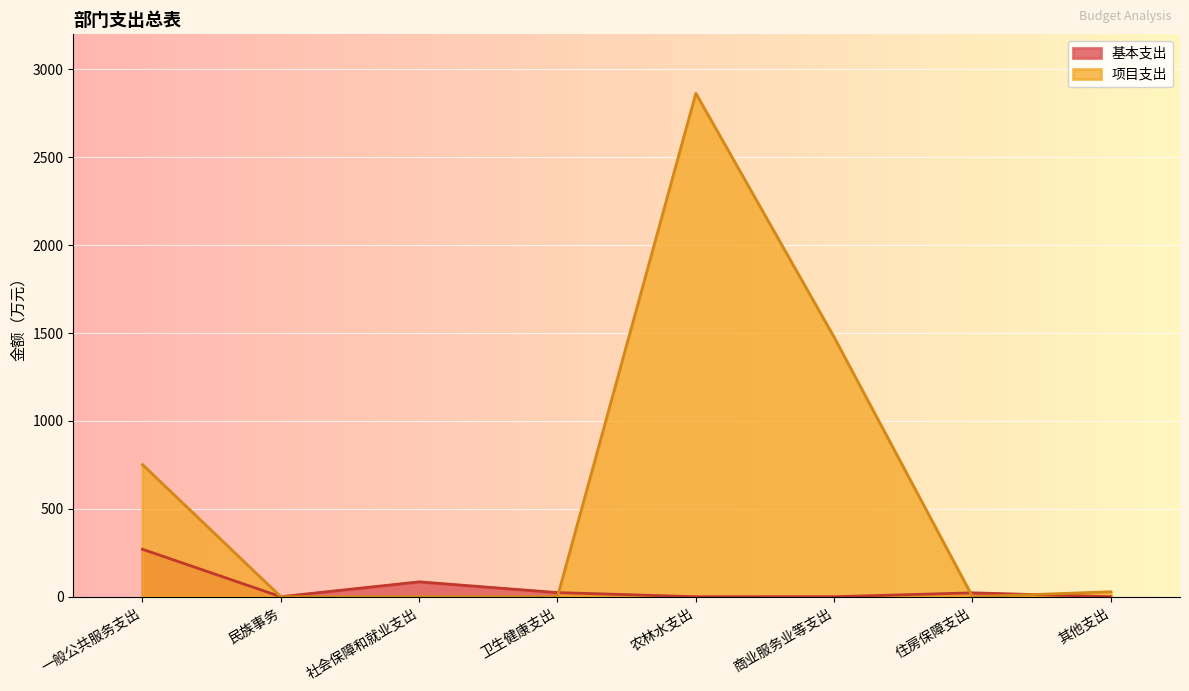

Which series has the widest spread of values?

项目支出